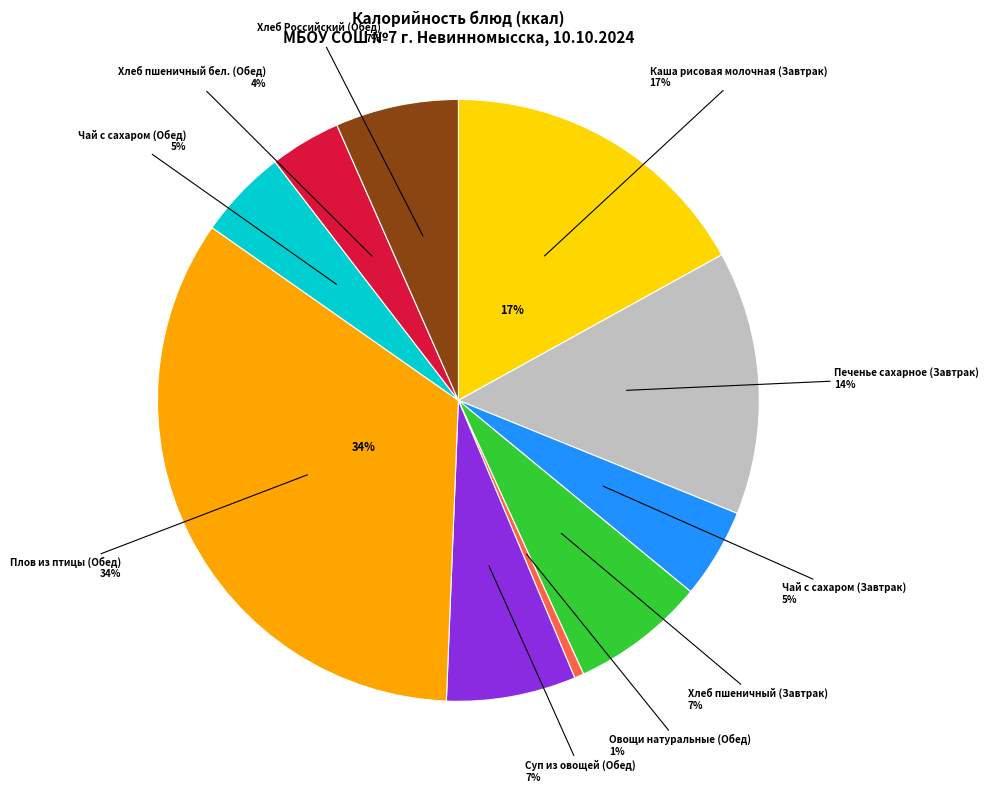

Which category has the smallest portion of the pie?

Овощи натуральные (Обед)